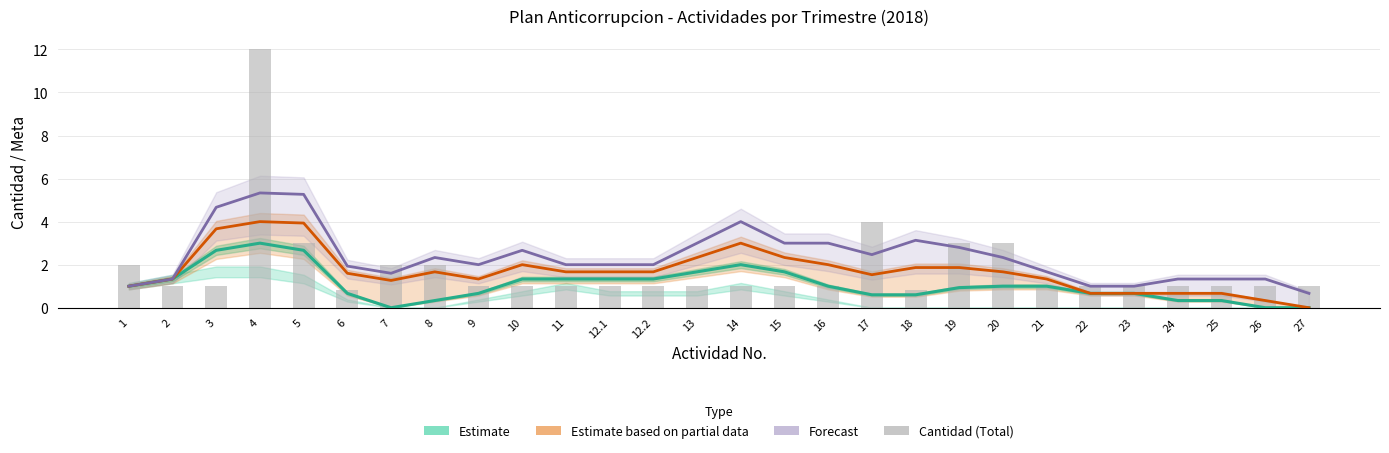

What is the spread (max minus min) of values at 5?

2.6